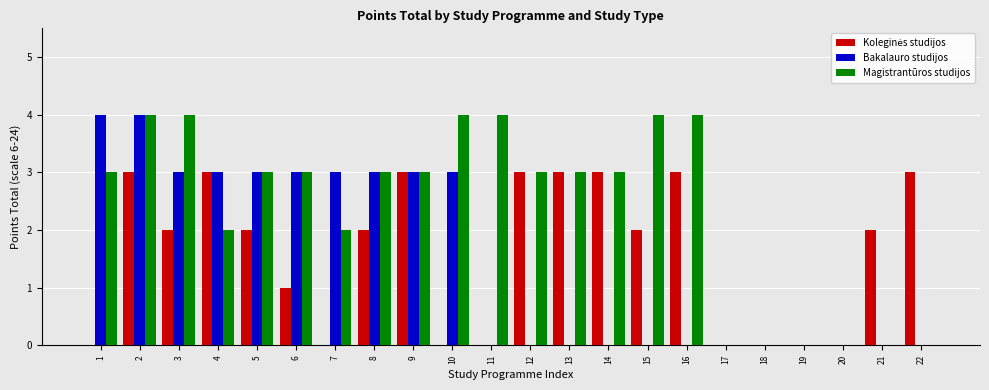

What is the highest value of the Bakalauro studijos series?

4